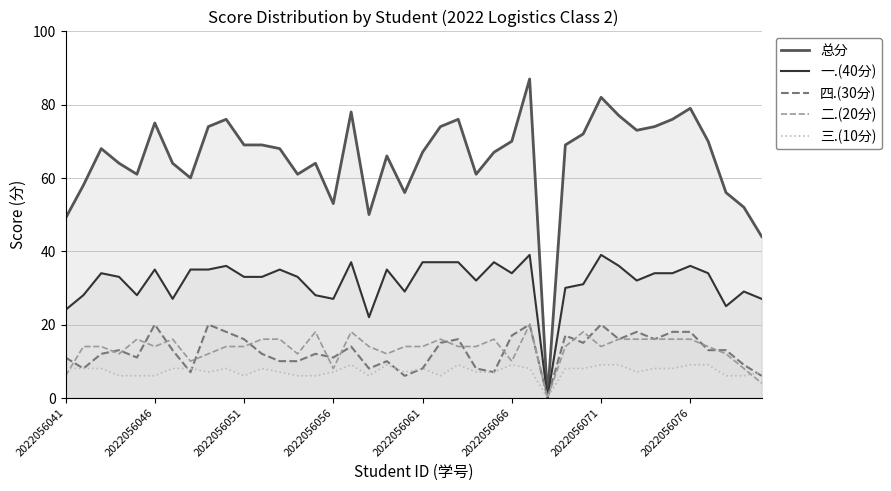

Which series has the largest total across all categories?

总分